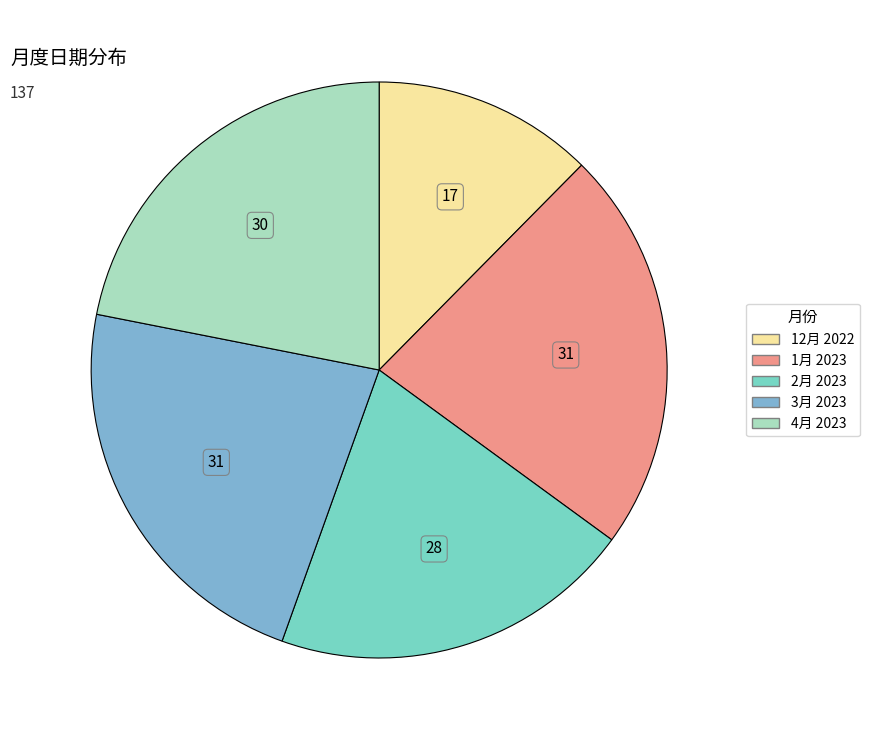

Is it true that 1月 2023 is 23% of the pie?

True